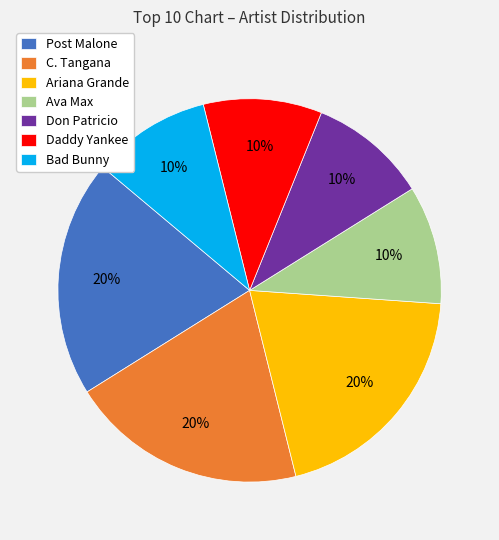

Does Don Patricio represent more than half of the total?

No